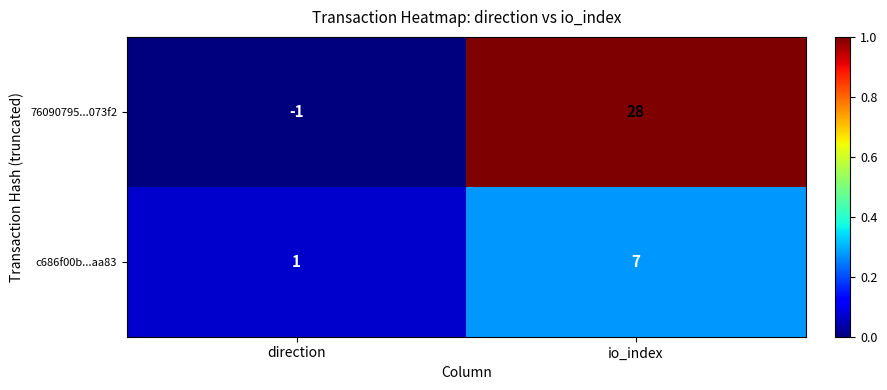

What is the average value of the 76090795...073f2 series?

14